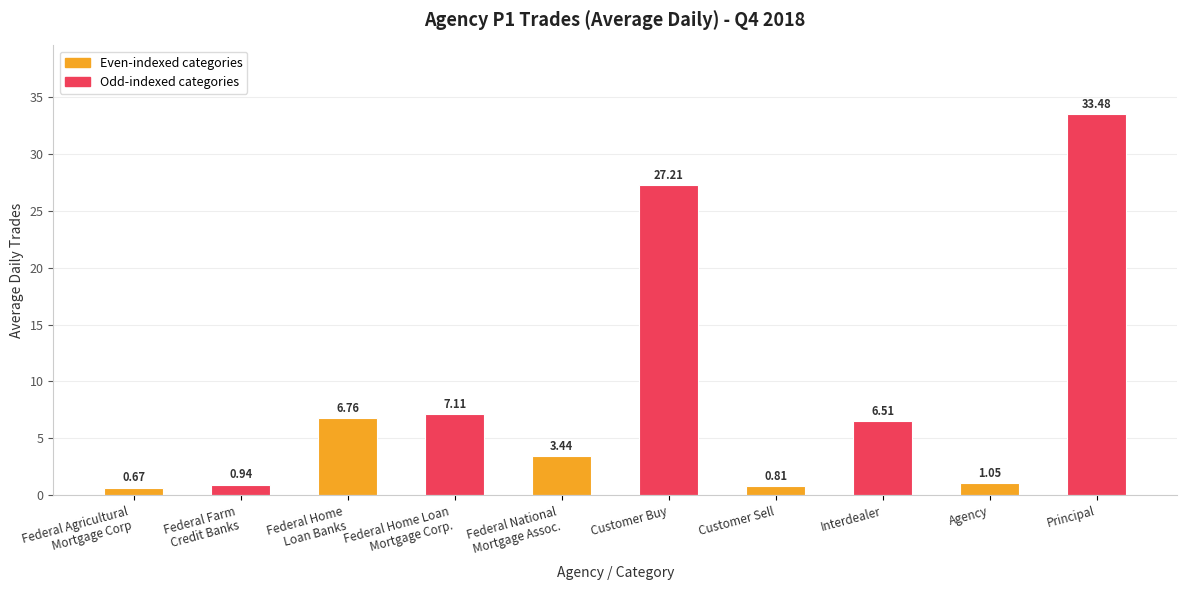

Which category has the highest value across all series?

Principal